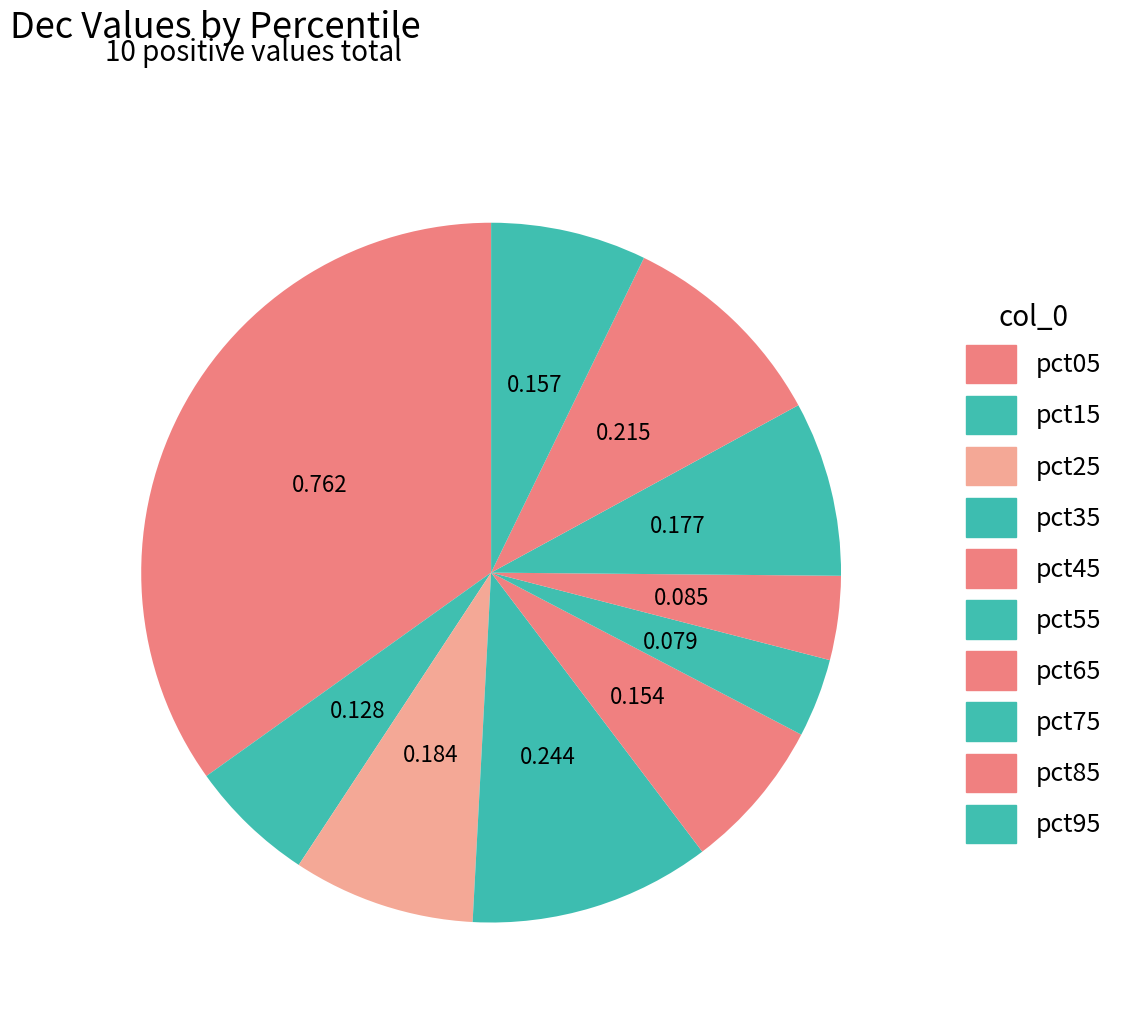

The pct15 slice represents 6% of the pie. True or false?

True